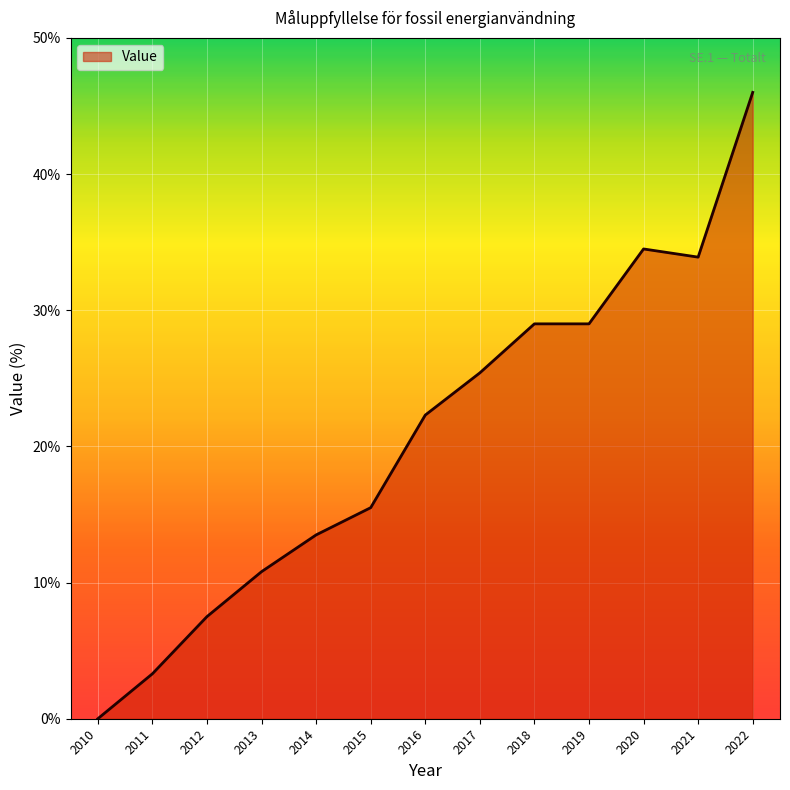

Is it true that the value at 2015 is 15.5?

True